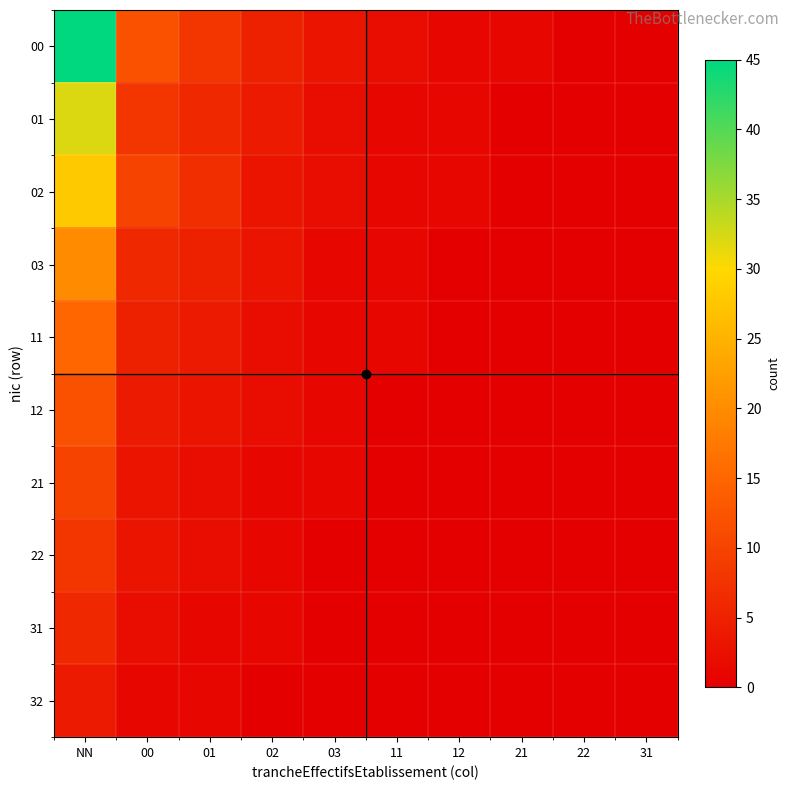

At how many categories does at least one series exceed 30?

1